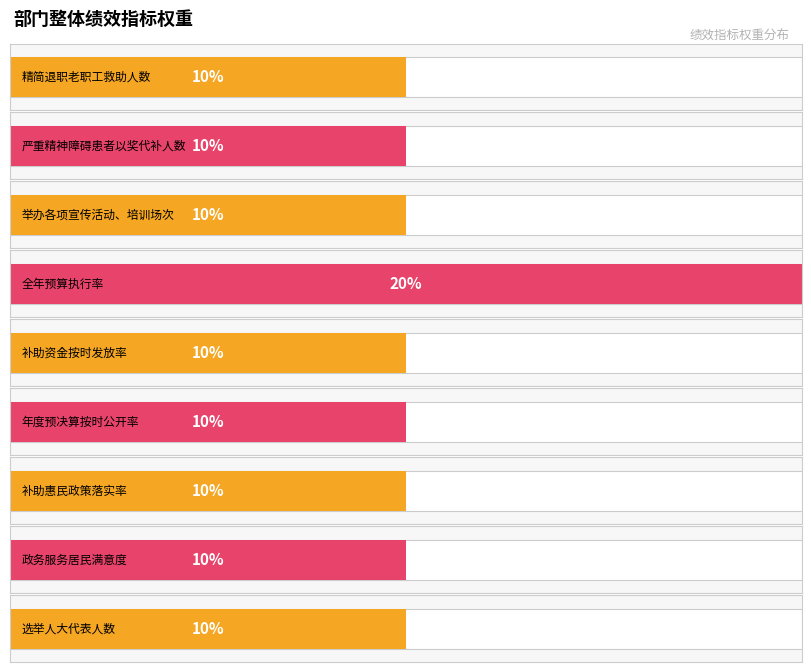

What is the label of the 3rd bar from the right?

补助惠民政策落实率